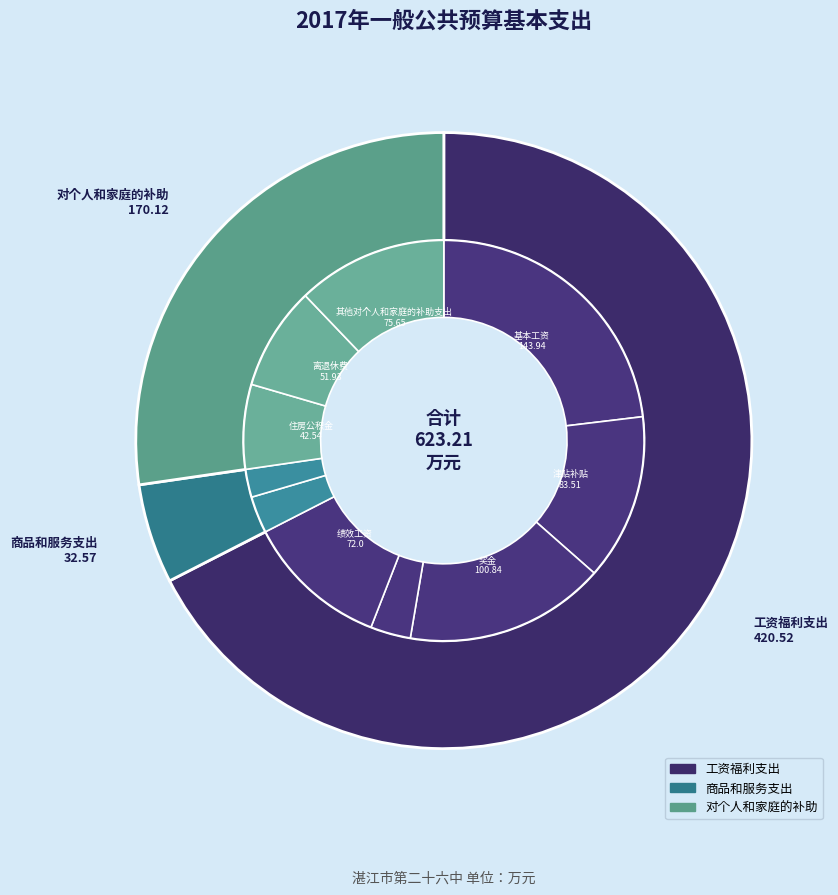

Which slice represents more than half of the pie?

工资福利支出